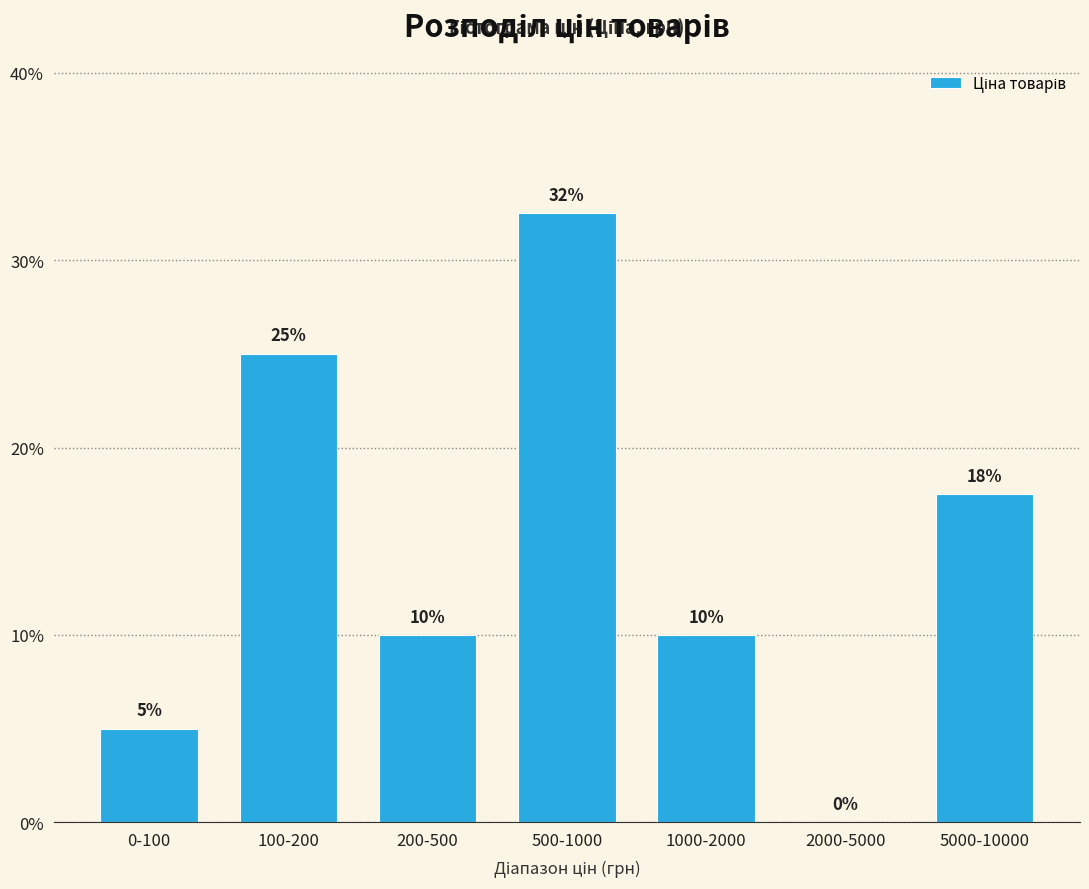

Where is the data nearest to the value 16?

5000-10000